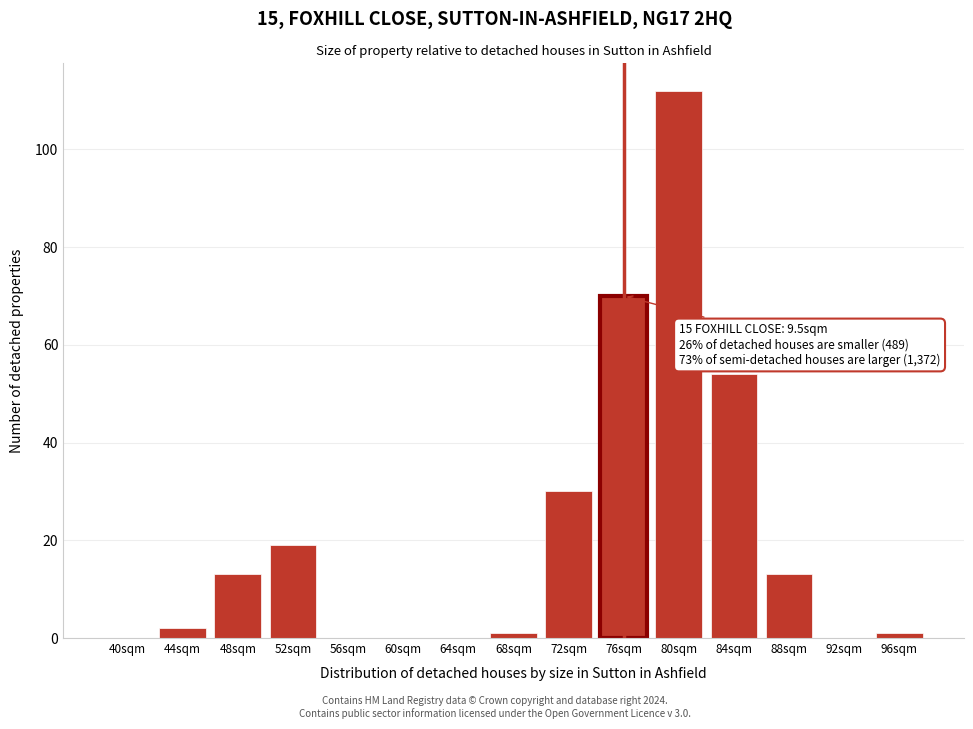

Reading right to left, list all the values displayed in this chart.

96sqm=1	92sqm=0	88sqm=13	84sqm=54	80sqm=112	76sqm=70	72sqm=30	68sqm=1	64sqm=0	60sqm=0	56sqm=0	52sqm=19	48sqm=13	44sqm=2	40sqm=0